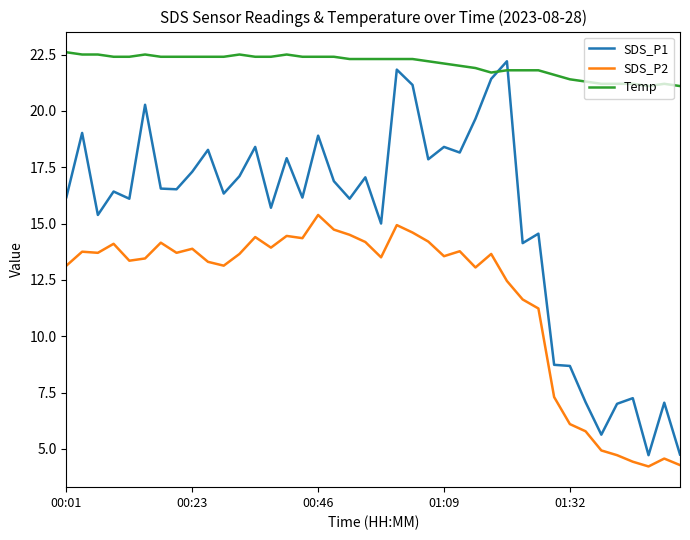

True or false: SDS_P2 and Temp cross at least once.

False